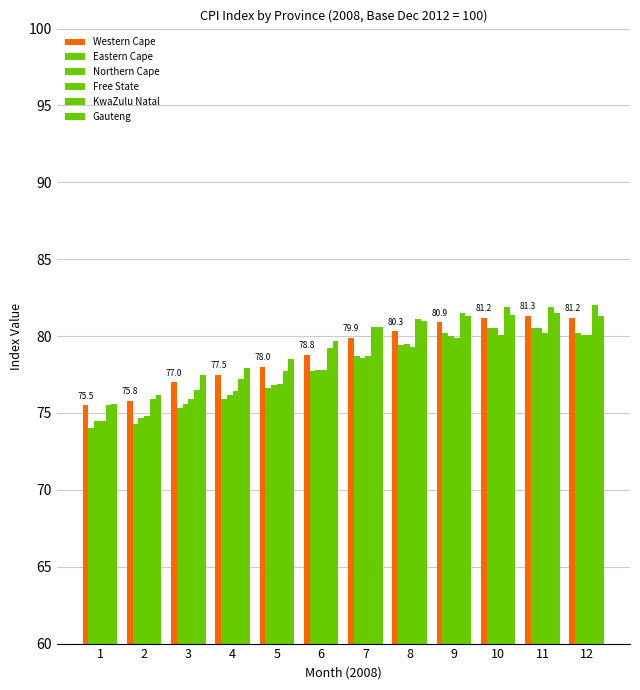

How many data points in KwaZulu Natal are less than 80?

6